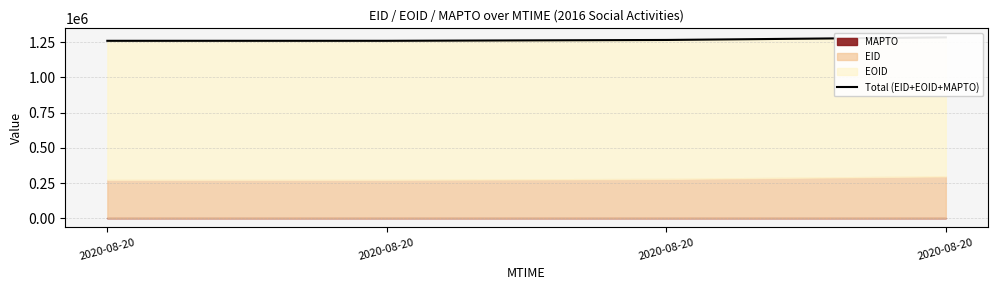

What is the minimum value shown in the chart?

1260353